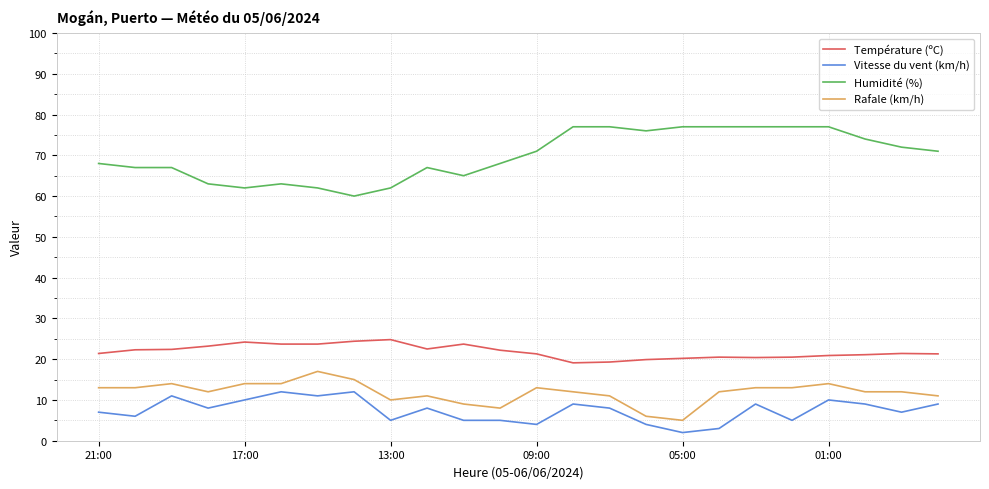

Which series has the largest range (max minus min)?

Humidité (%)